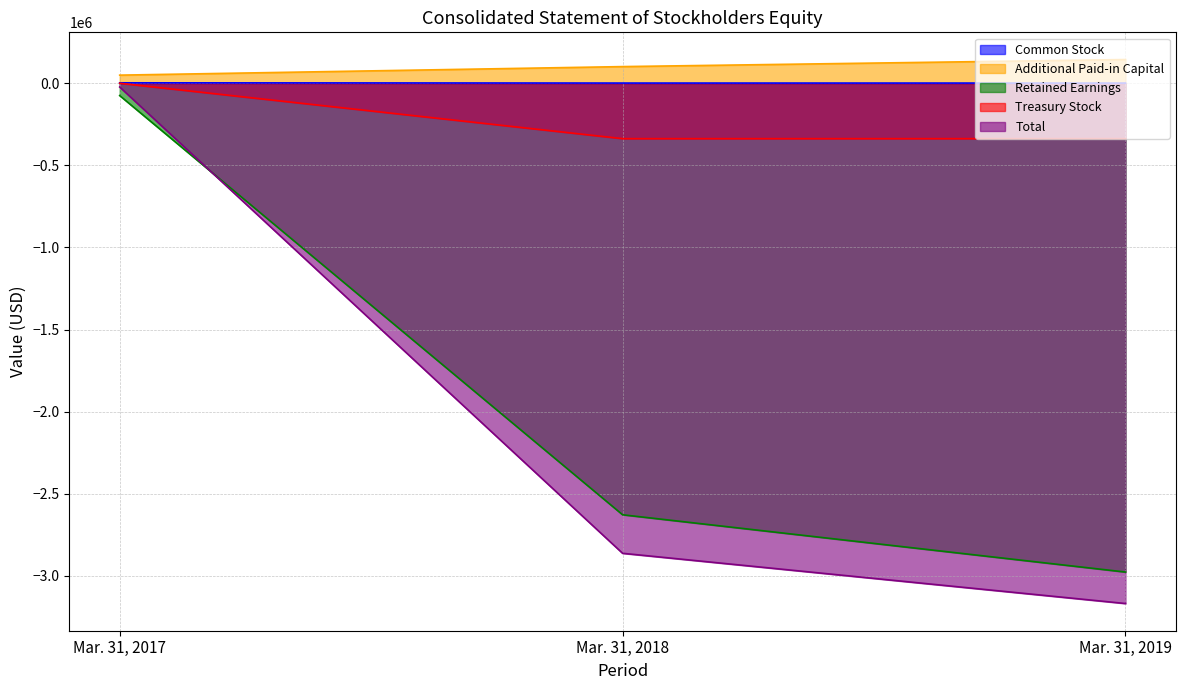

Reading left to right, transcribe all the data shown in this chart.

Common Stock: 2710	1204	1204
Additional Paid-in Capital: 49465	101477	144477
Retained Earnings: -75080	-2627994	-2976835
Treasury Stock: 0	-337339	-337339
Total: -22905	-2862652	-3168493